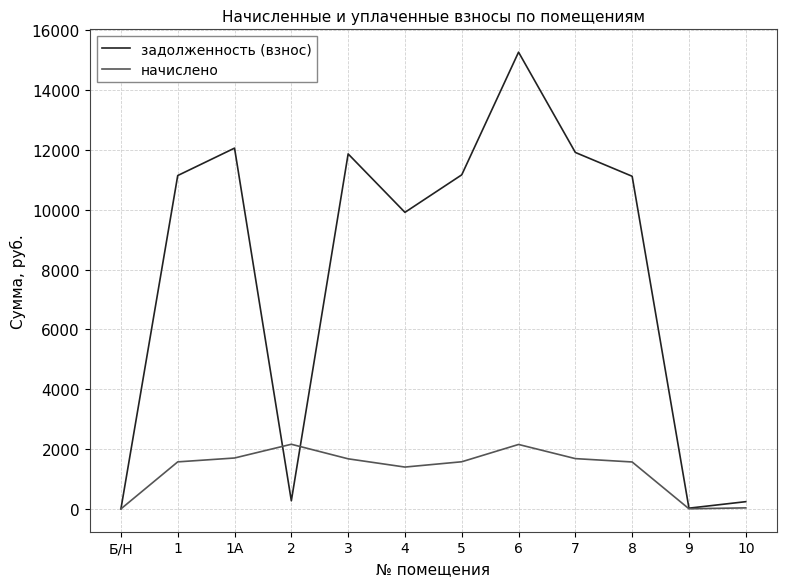

Is the value of задолженность (взнос) at 4 greater than the value of начислено at 9?

Yes